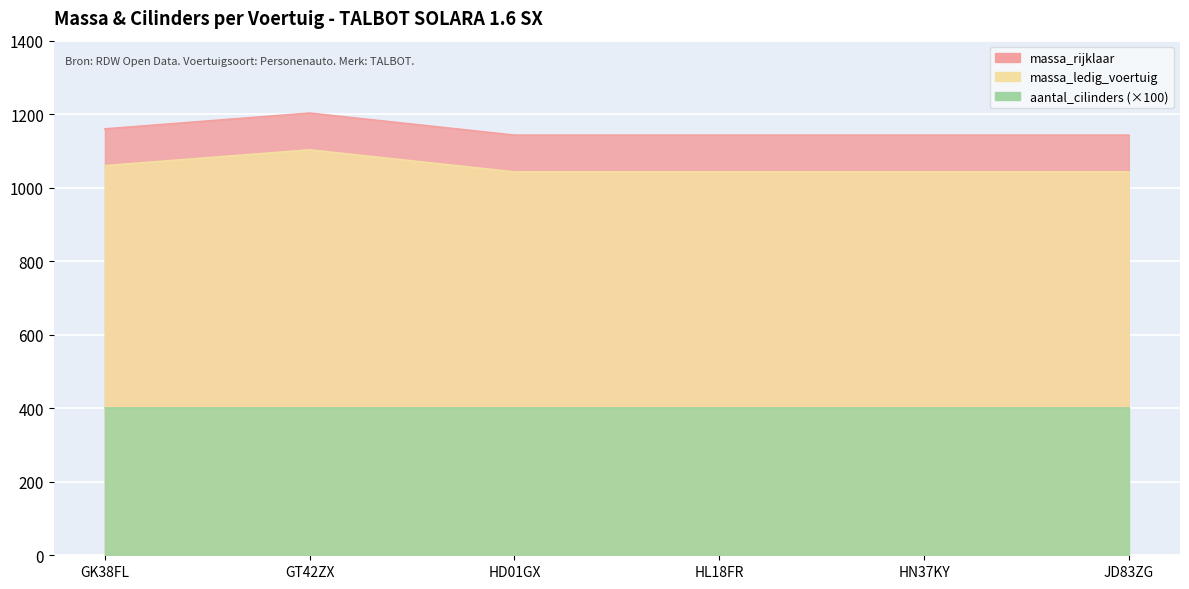

True or false: massa_rijklaar has a value of 716 at JD83ZG.

False